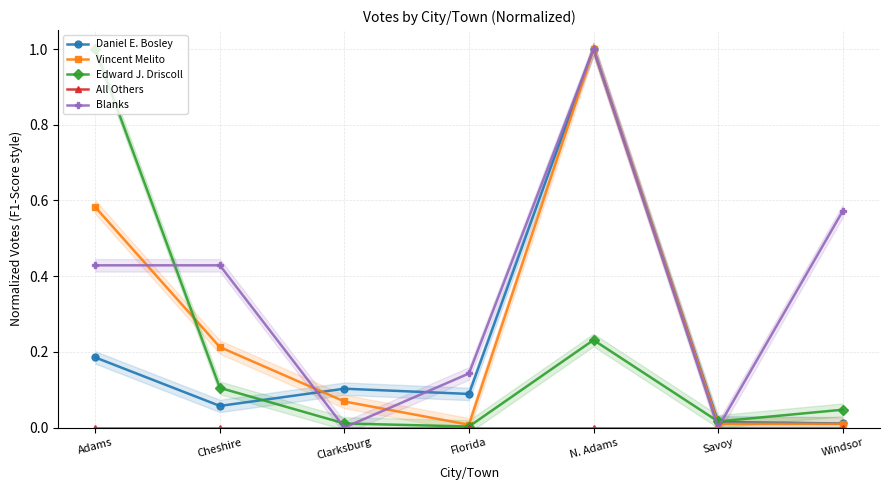

Which series has the largest total across all categories?

Blanks